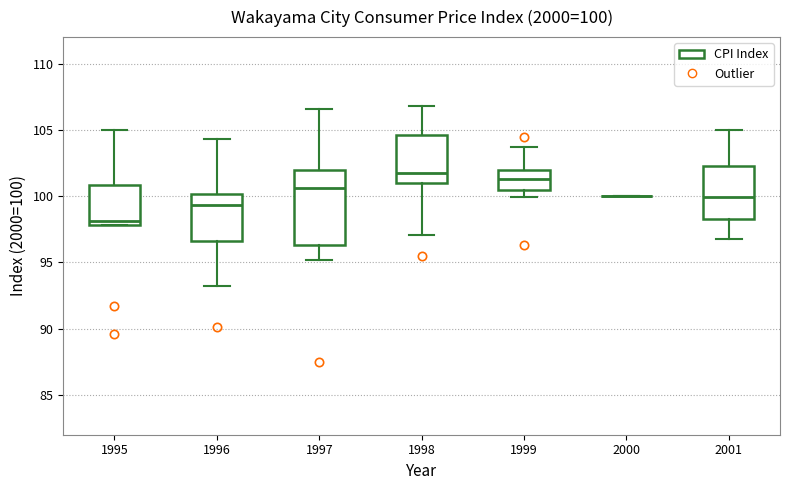

Comparing the boxes themselves (not the whiskers), which one is the tallest?

1997